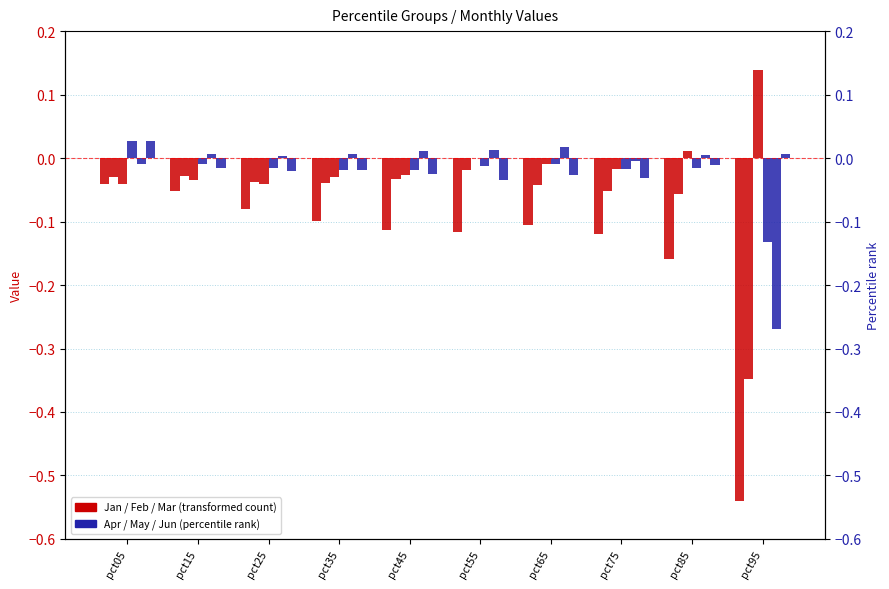

At how many categories does at least one series exceed 0?

9